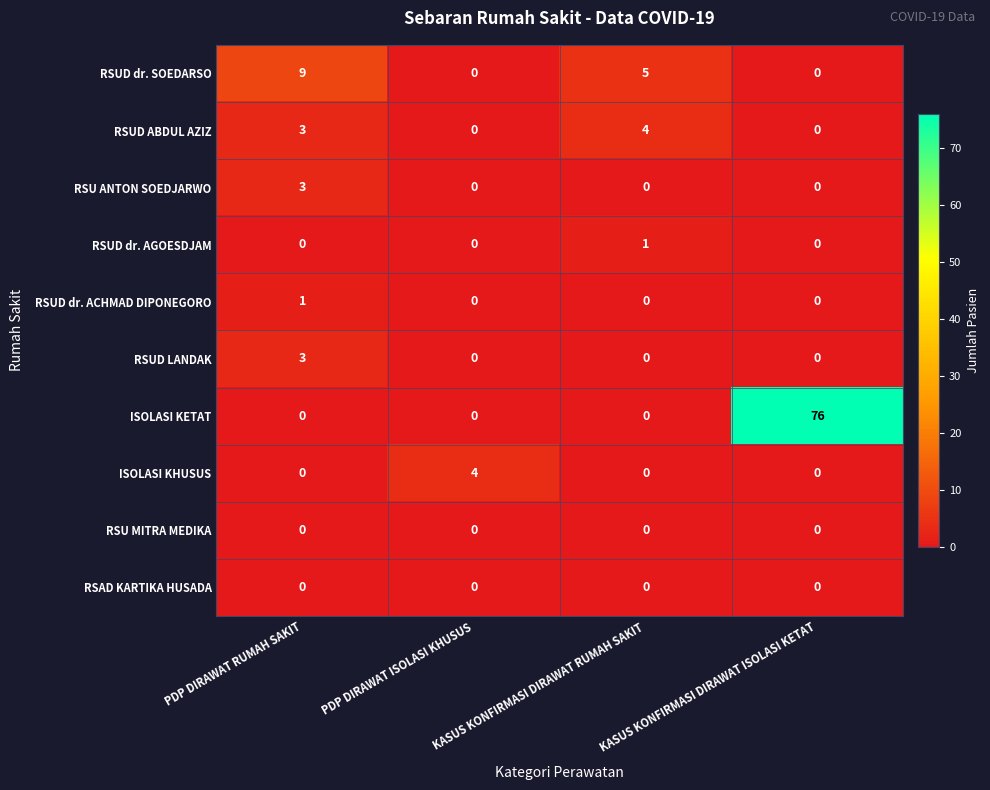

Which series has the largest total across all categories?

ISOLASI KETAT